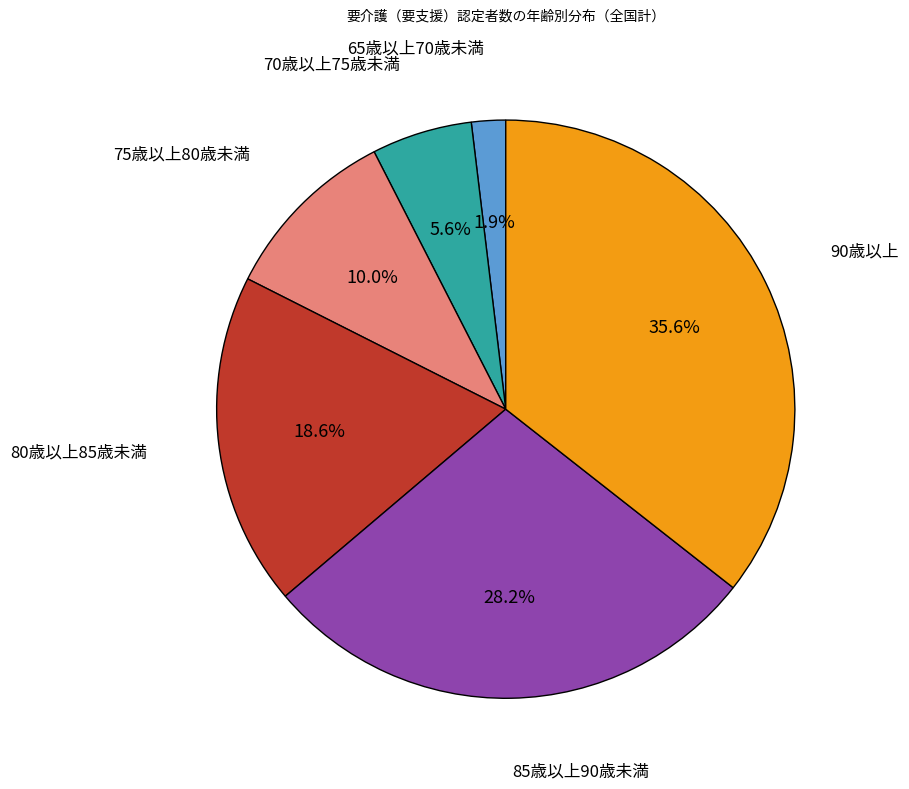

Does any single category account for the majority?

No